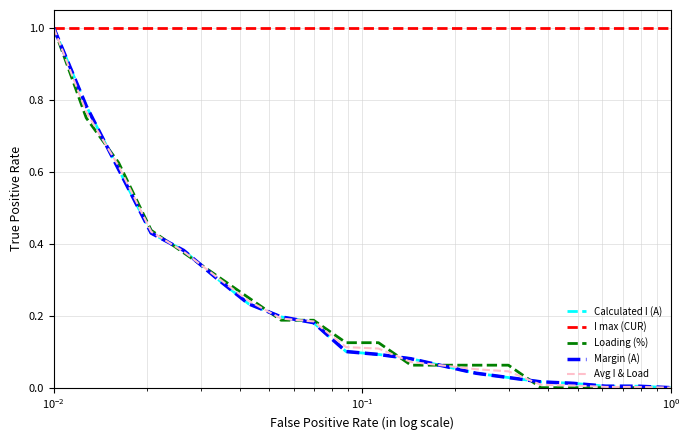

Is this an area chart (filled region under the line)?

No